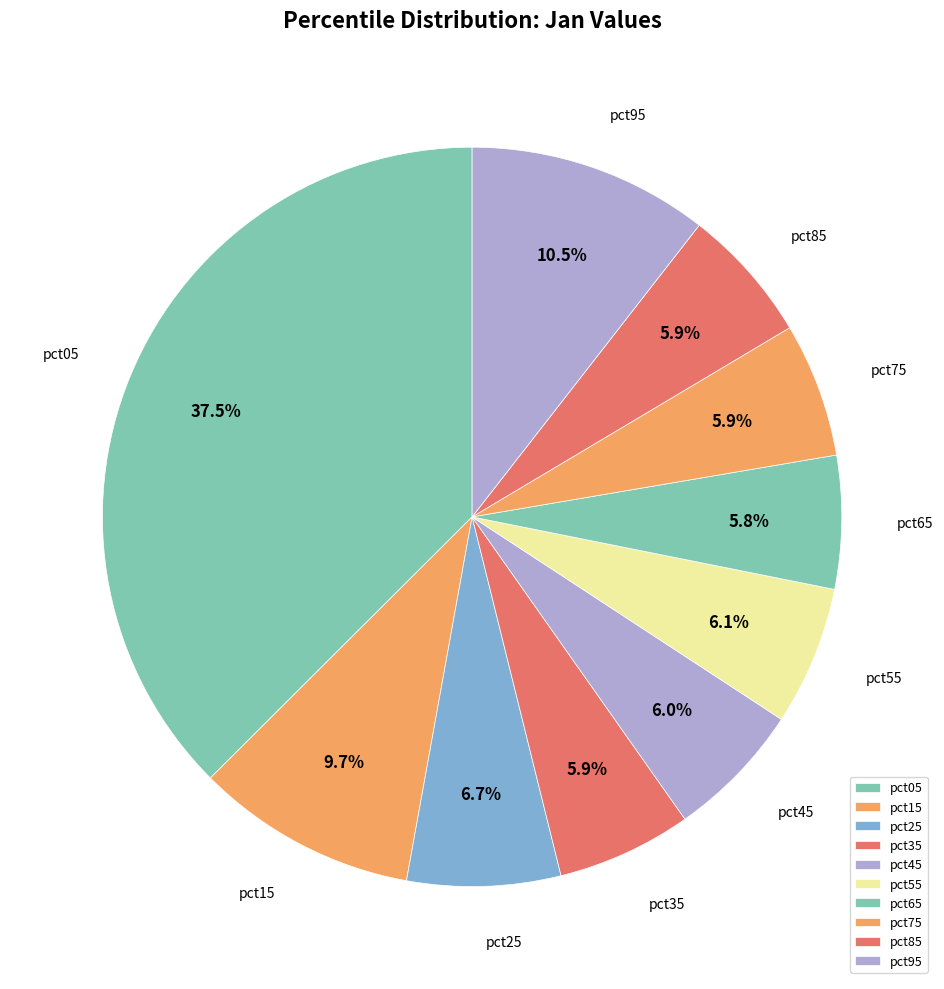

Combined, what portion of the pie is pct45 and pct75?

11.9%